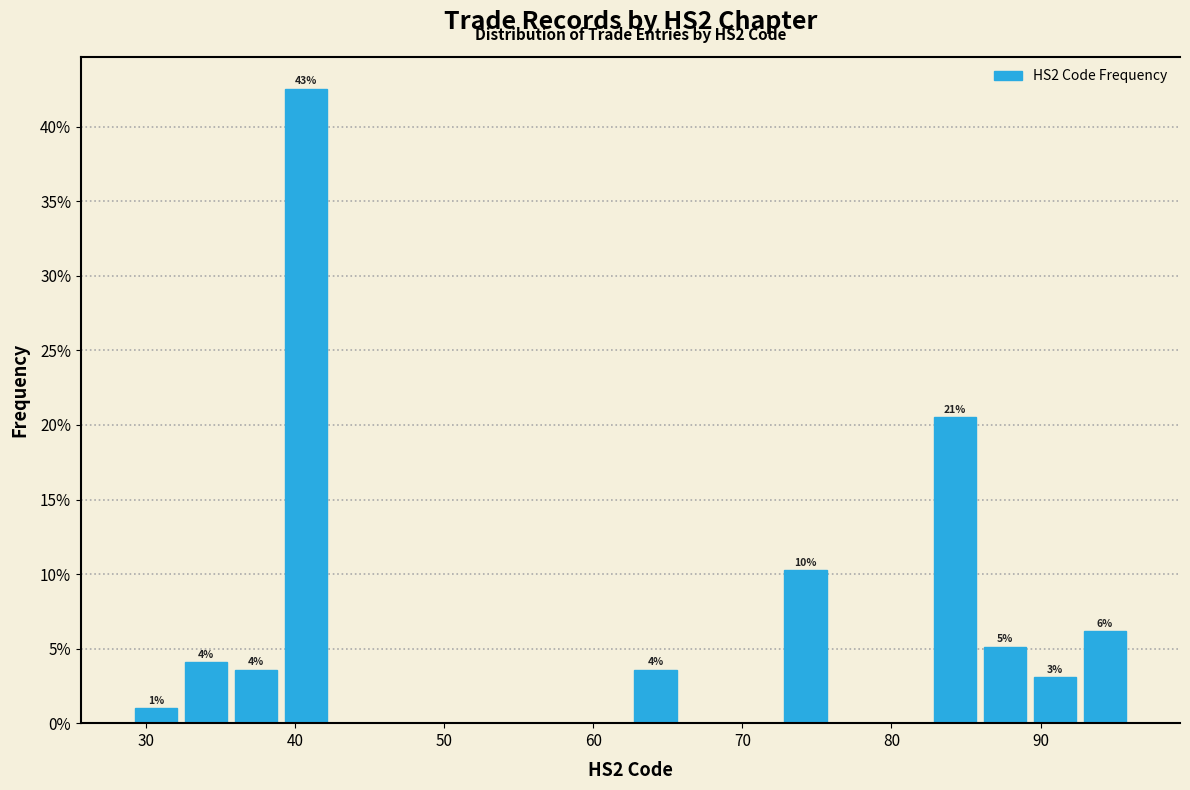

Read against the x-axis, roughly where is the centre of the tallest bar?

41